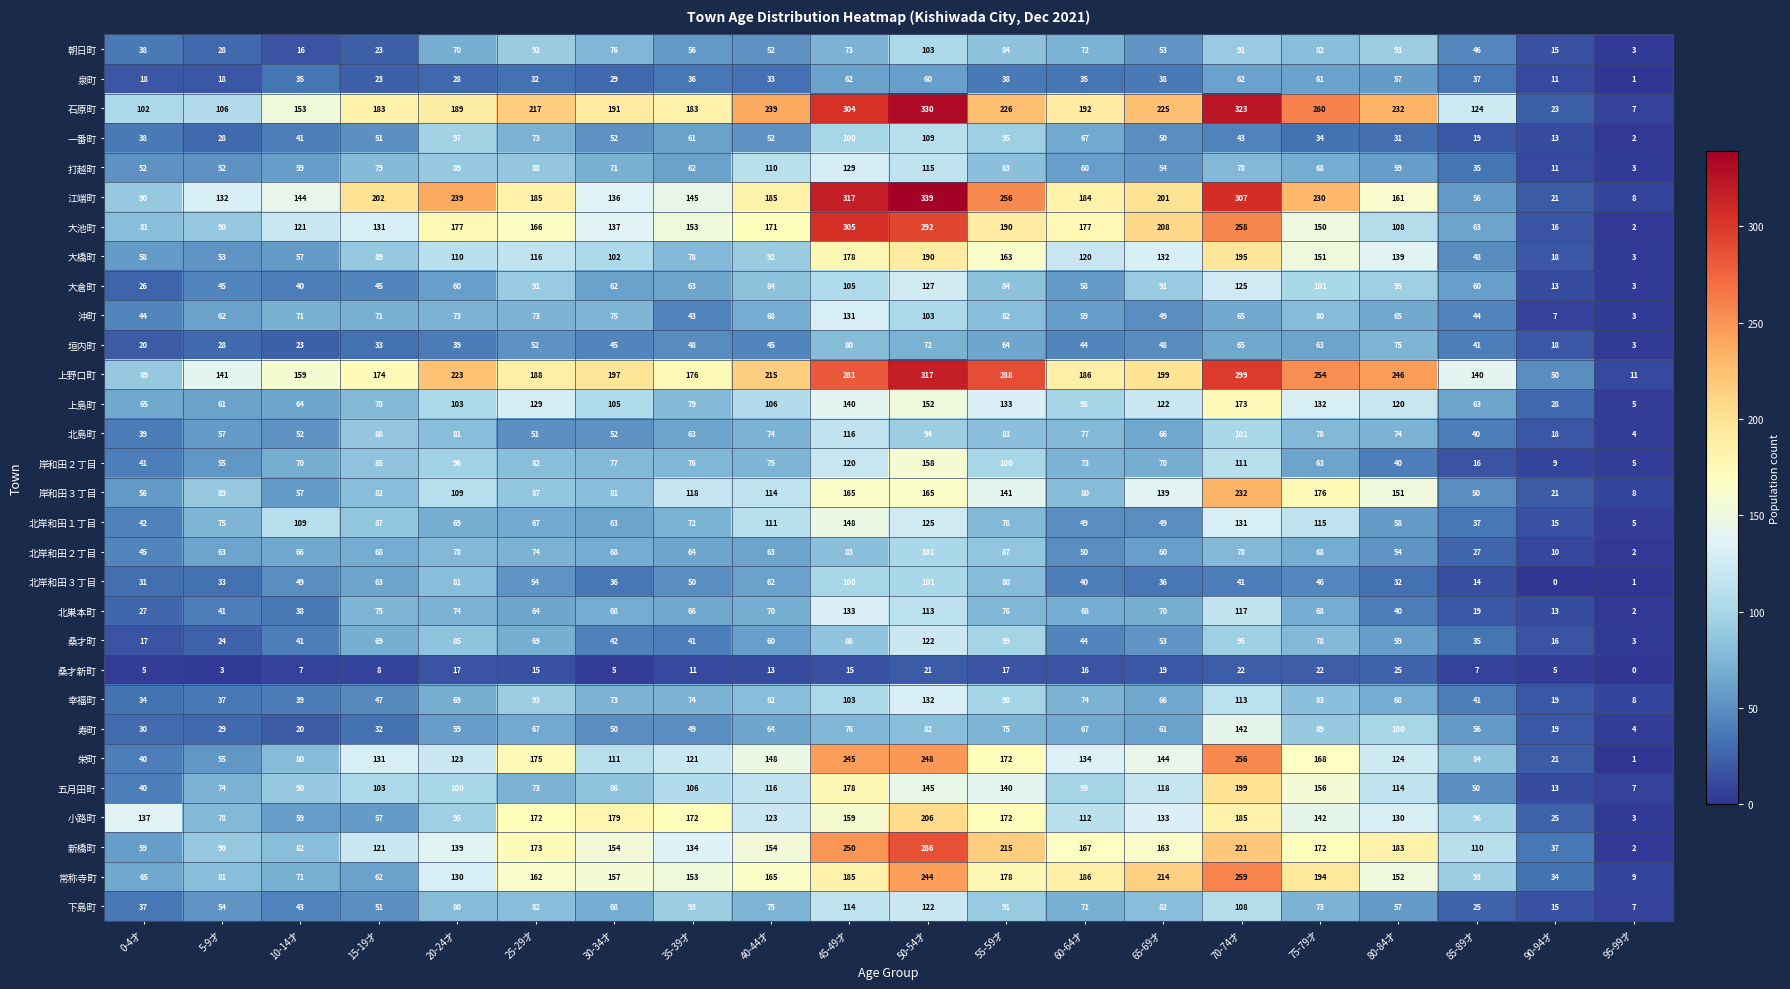

Which series has the largest total across all categories?

上野口町